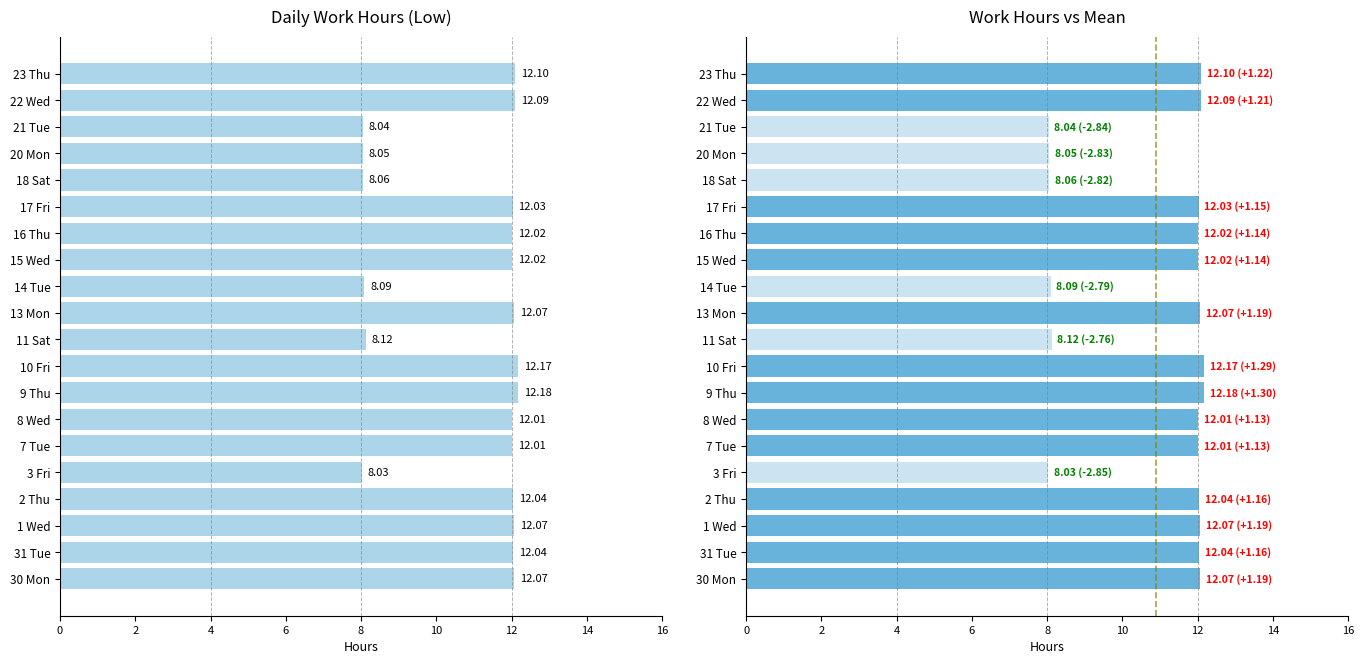

Rank the series by their maximum value, from lowest to highest.

Low, Low (vs mean)